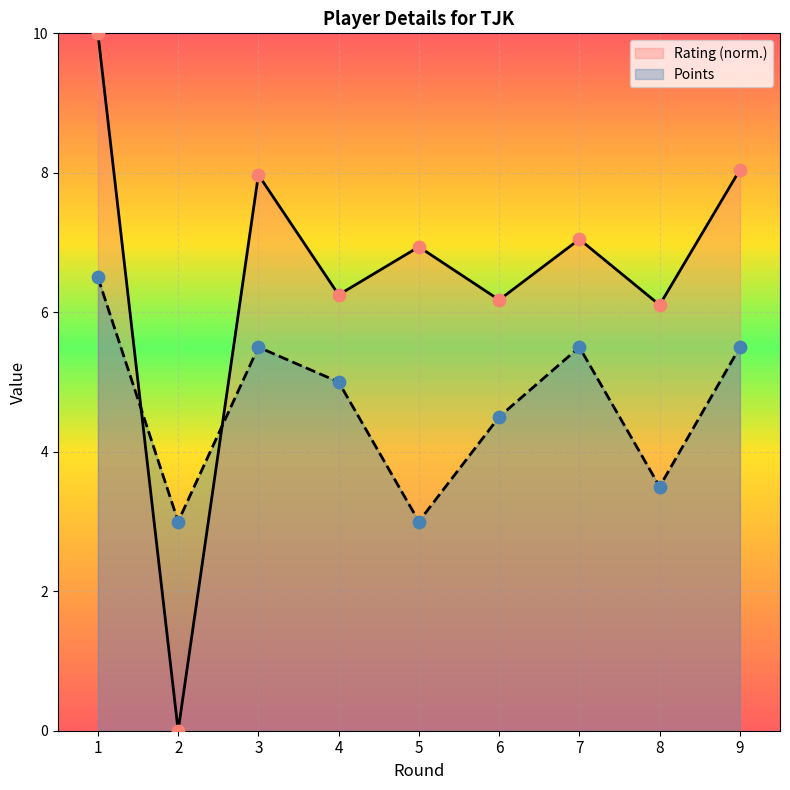

Which series contains the lowest Y value?

Rating